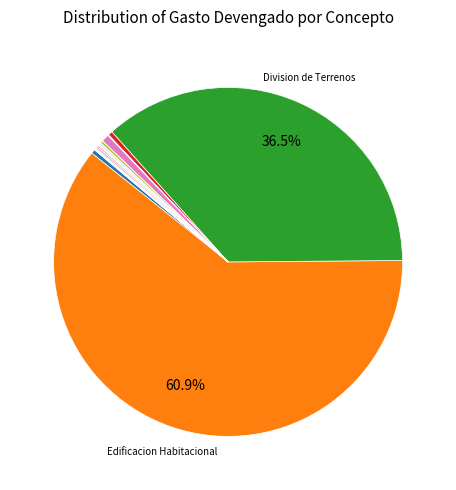

Which category accounts for the majority?

Edificacion Habitacional